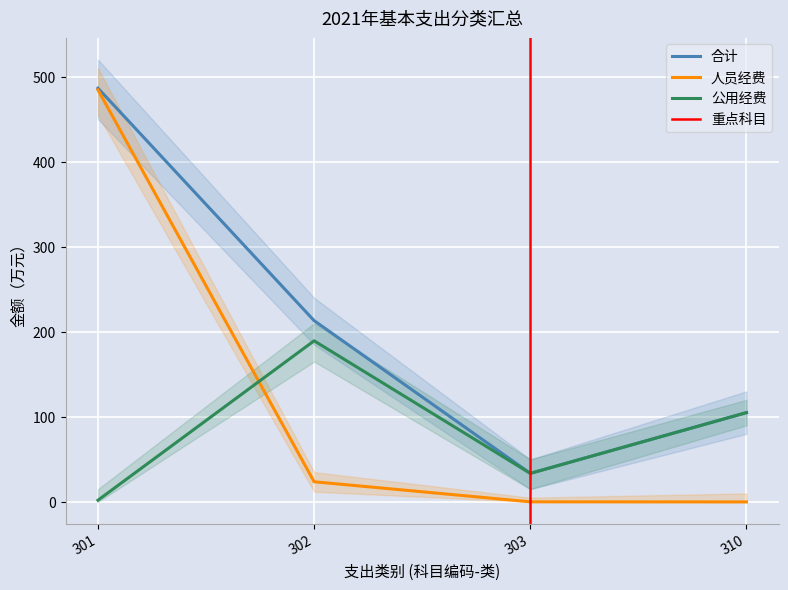

What is the total value across all series at 302?

426.2